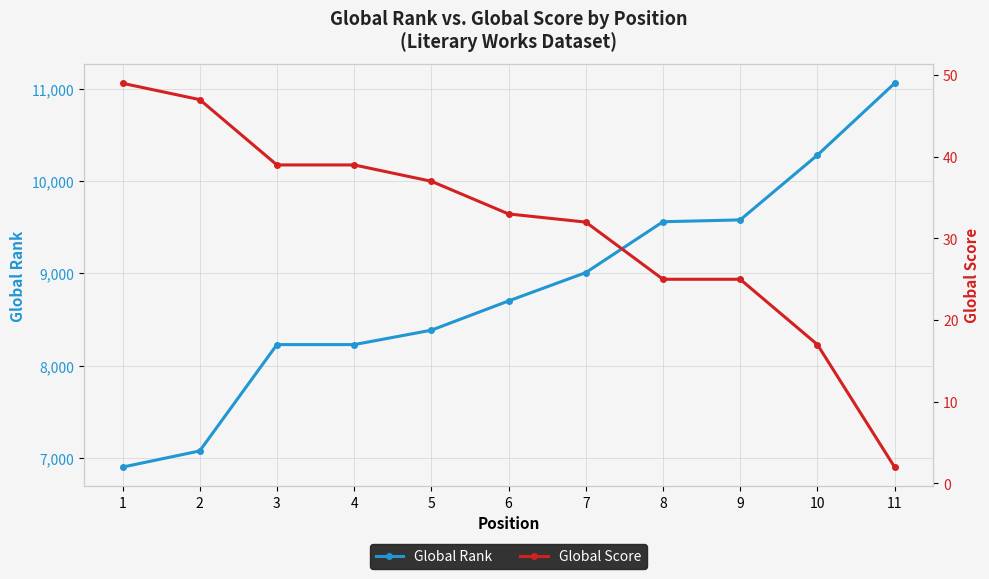

At 1, list the series in order from smallest to largest.

Global Score, Global Rank